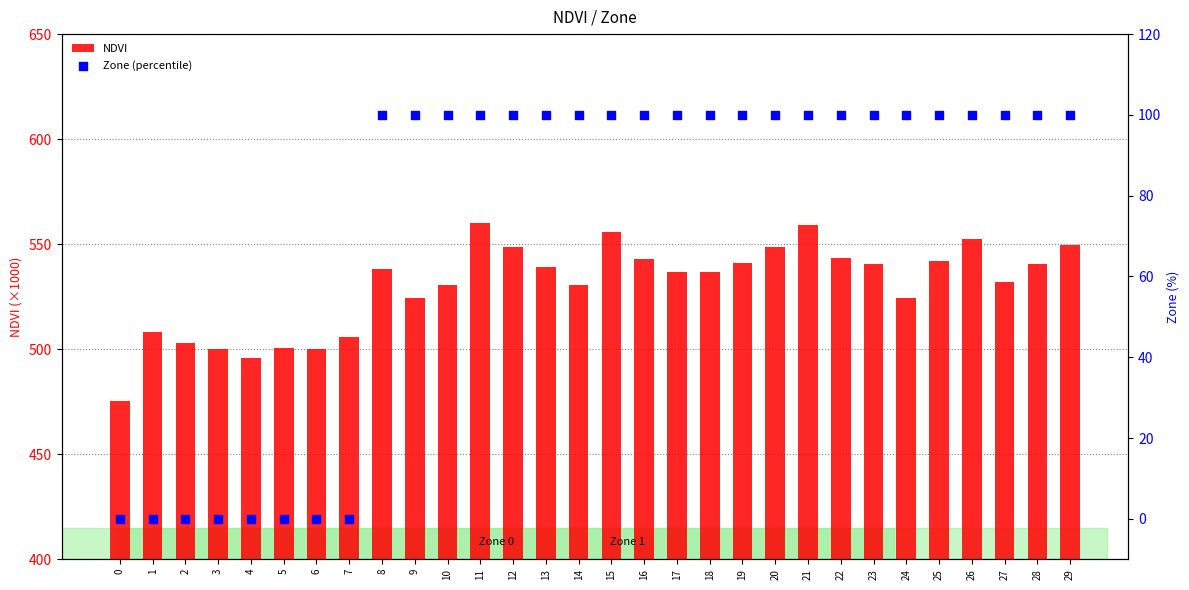

Which series reaches the minimum Y coordinate?

Zone (percentile)